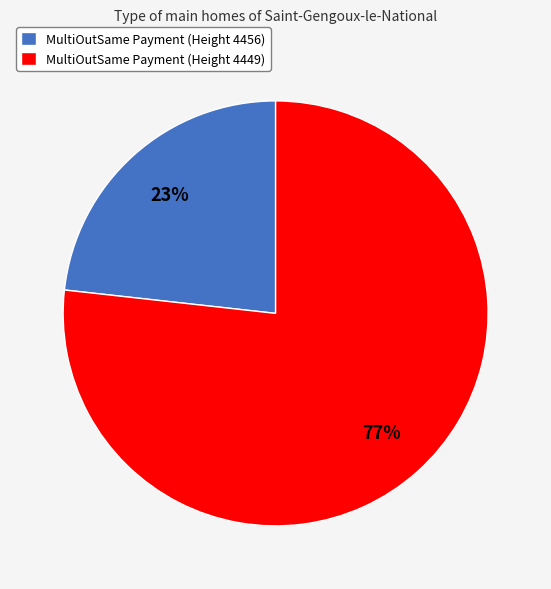

How many segments does this pie chart have?

2